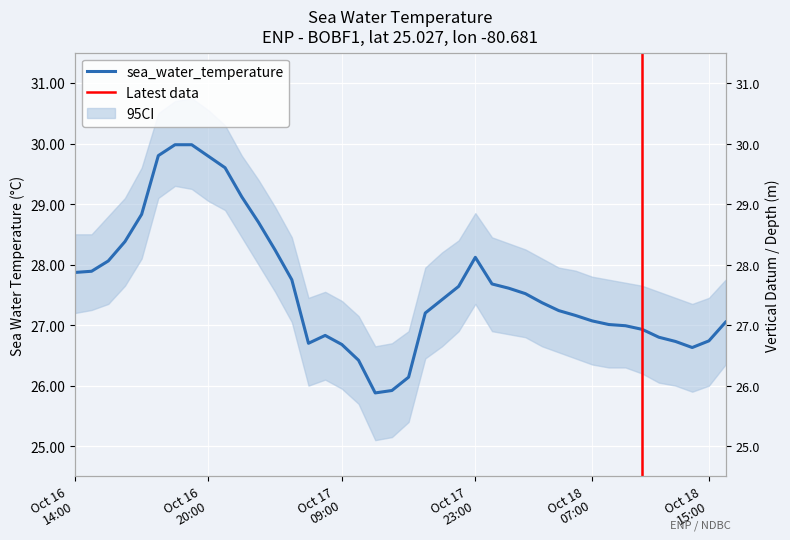

What is the average value?

27.6